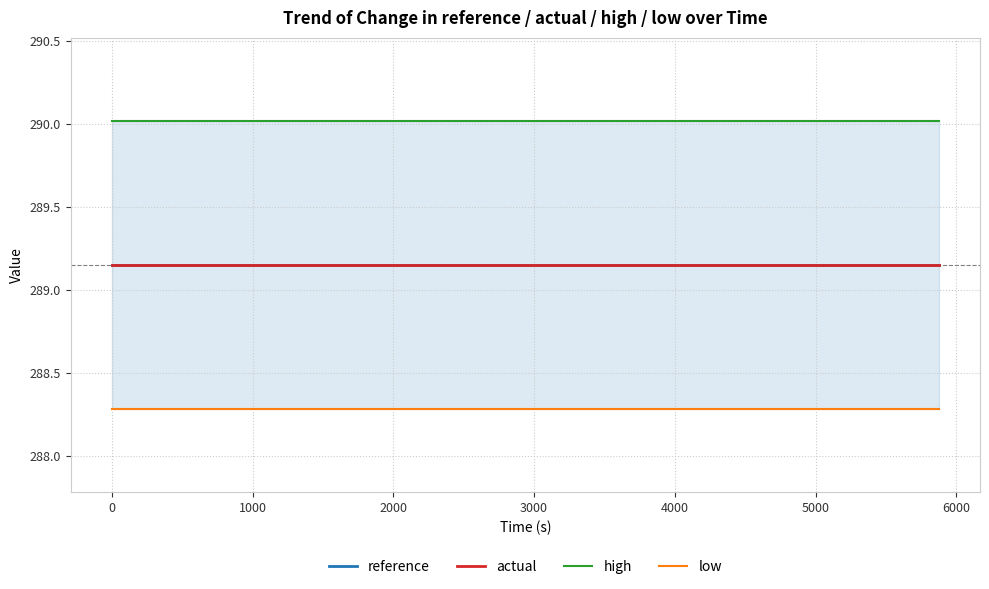

What is the value of the actual point at the 2nd from the left?

289.1